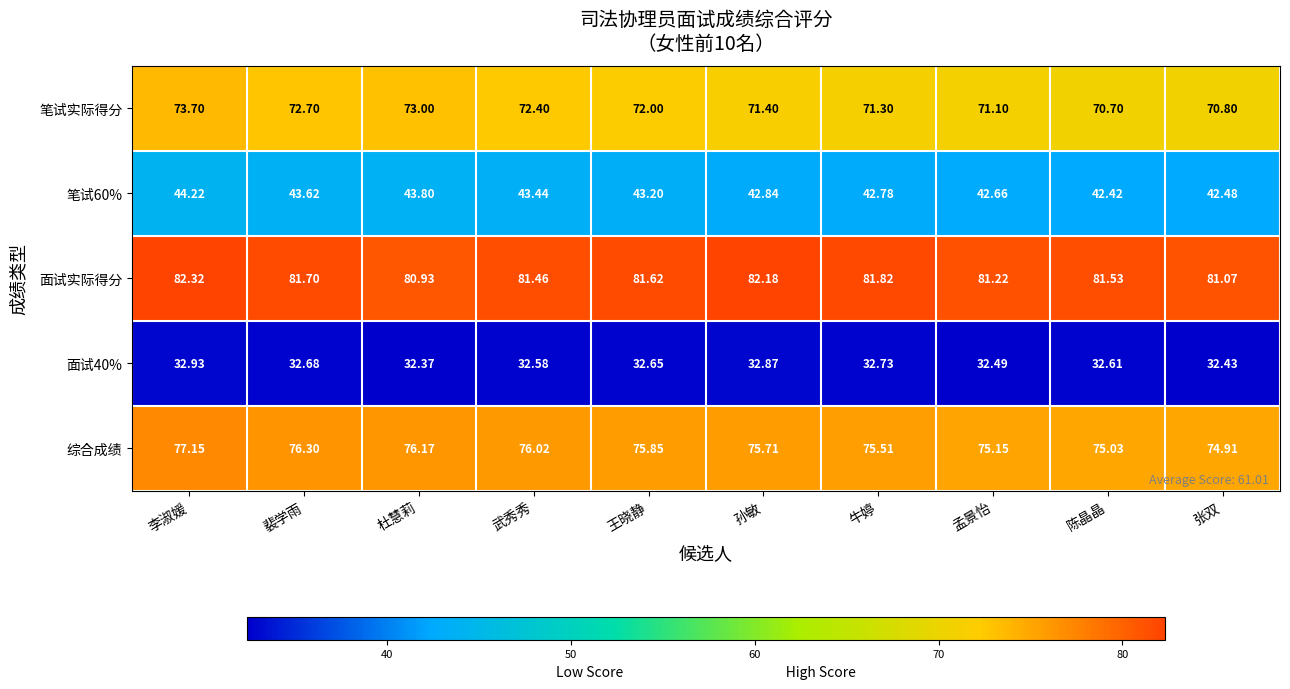

Between 牛婷 and 陈晶晶, which series saw the biggest shift?

笔试实际得分